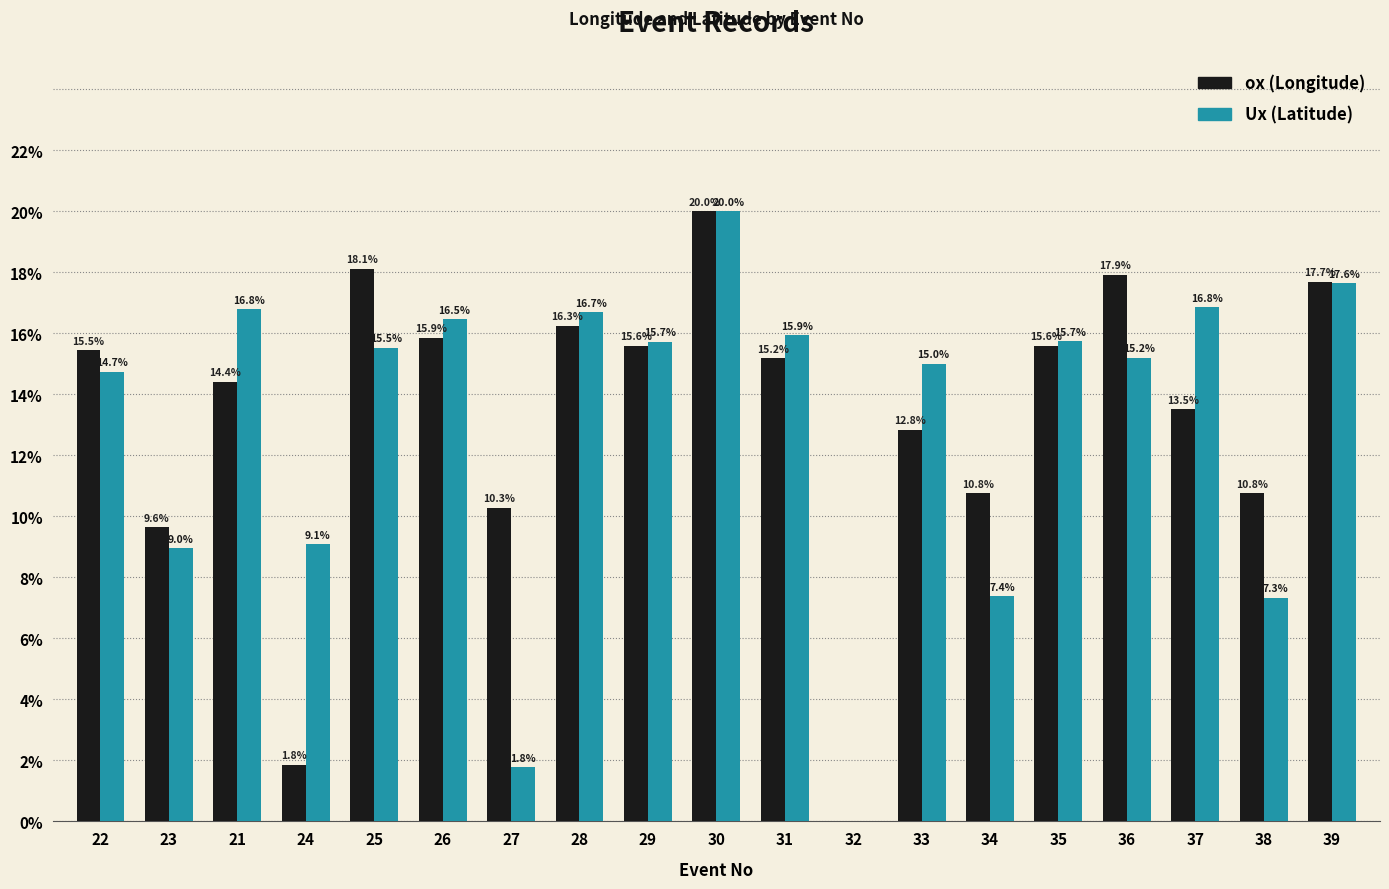

Reading left to right, extract all data points from this chart.

ox: 22=15.5	23=9.6	21=14.4	24=1.8	25=18.1	26=15.9	27=10.3	28=16.3	29=15.6	30=20.0	31=15.2	32=0.0	33=12.8	34=10.8	35=15.6	36=17.9	37=13.5	38=10.8	39=17.7
Ux: 22=14.7	23=9.0	21=16.8	24=9.1	25=15.5	26=16.5	27=1.8	28=16.7	29=15.7	30=20.0	31=15.9	32=0.0	33=15.0	34=7.4	35=15.7	36=15.2	37=16.8	38=7.3	39=17.6